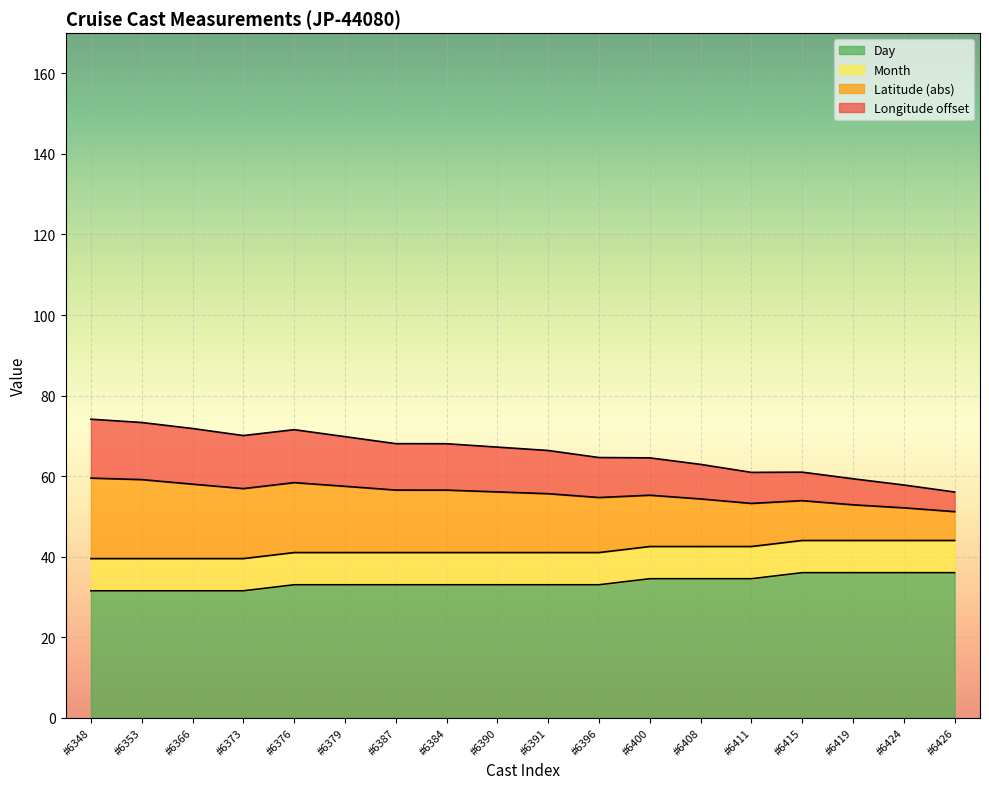

What is the total value across all series at #6366?

71.8